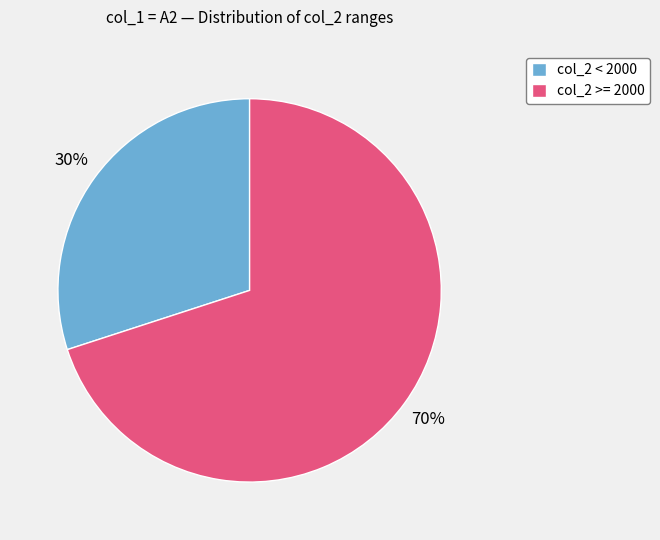

The col_2 >= 2000 slice represents 56% of the pie. True or false?

False